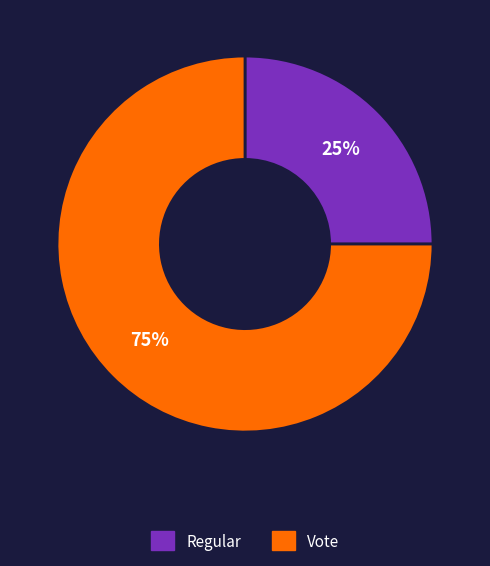

Which category accounts for the majority?

Vote